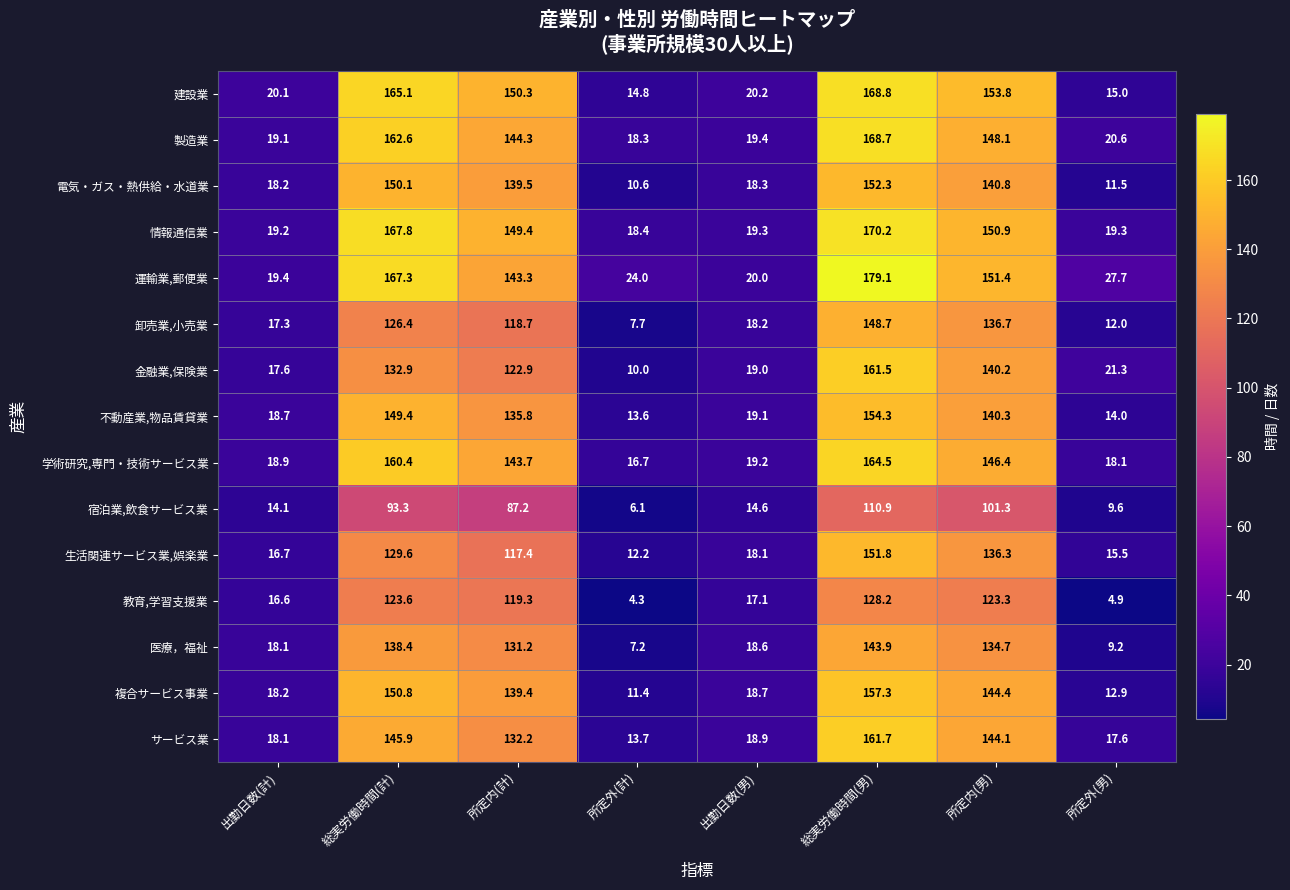

What is the spread (max minus min) of values at 所定内(計)?

63.1